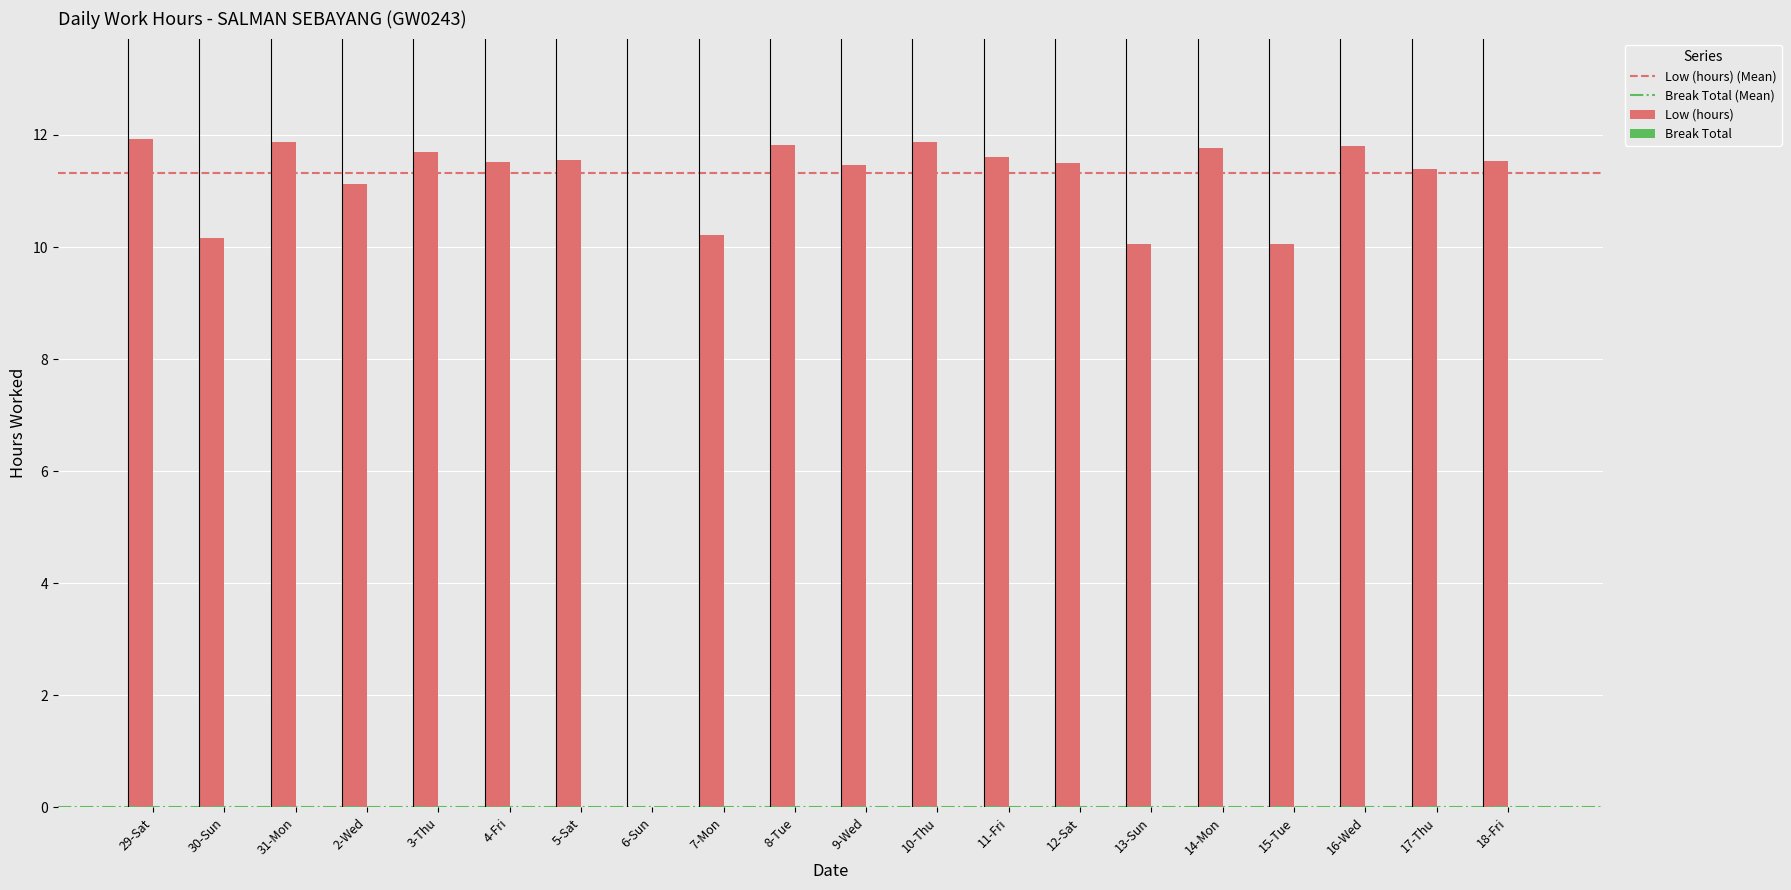

The chart shows a value of 19.6 at 2-Wed. True or false?

False